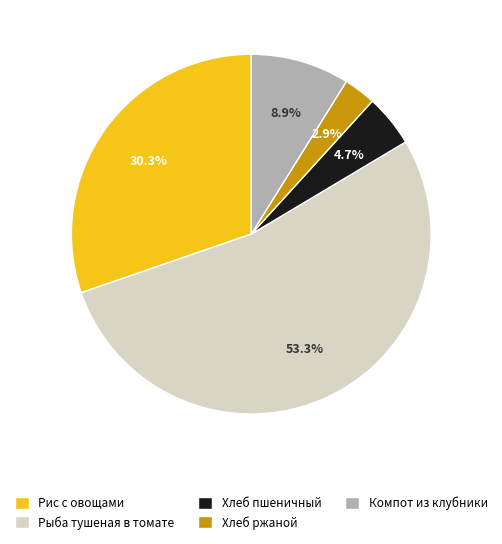

Is it true that Хлеб пшеничный is 5% of the pie?

True